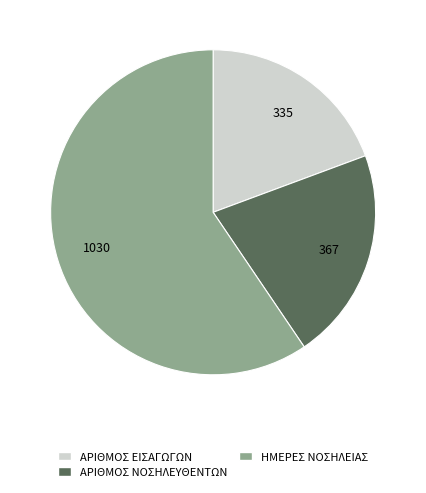

Is there a majority slice in this chart?

Yes